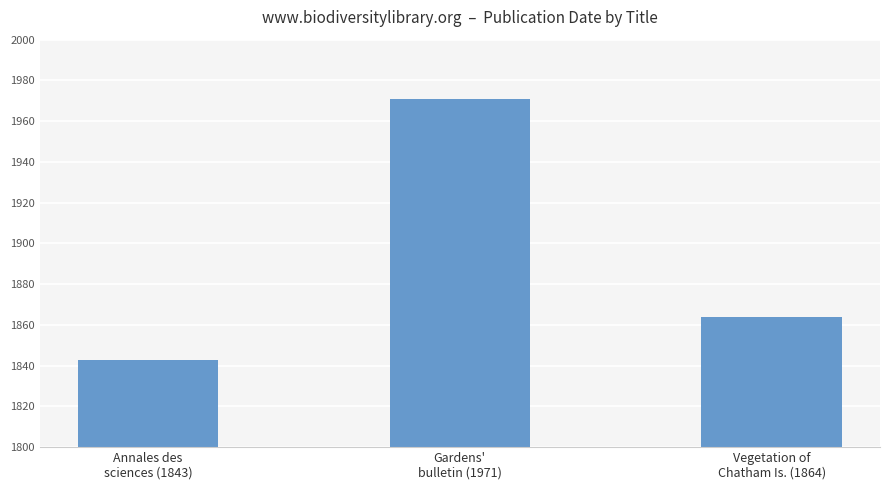

The value at Gardens'
bulletin (1971) is 522. True or false?

False